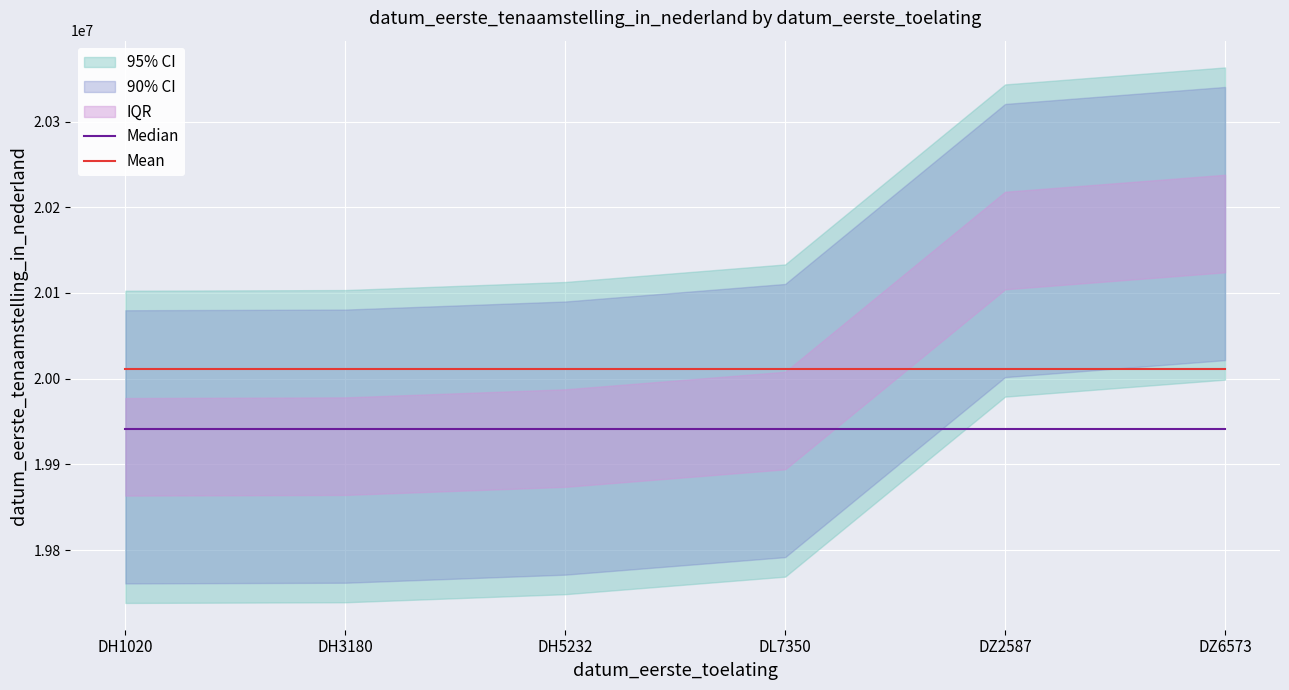

What is the sum of all Median values?

119645190.0